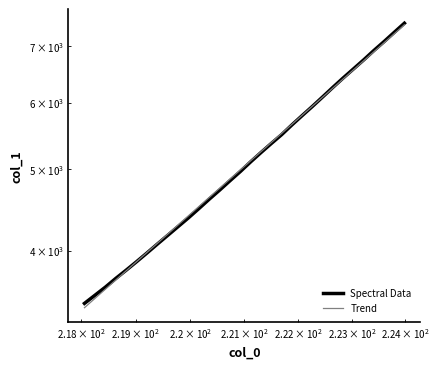

Does the chart have visible grid lines?

No